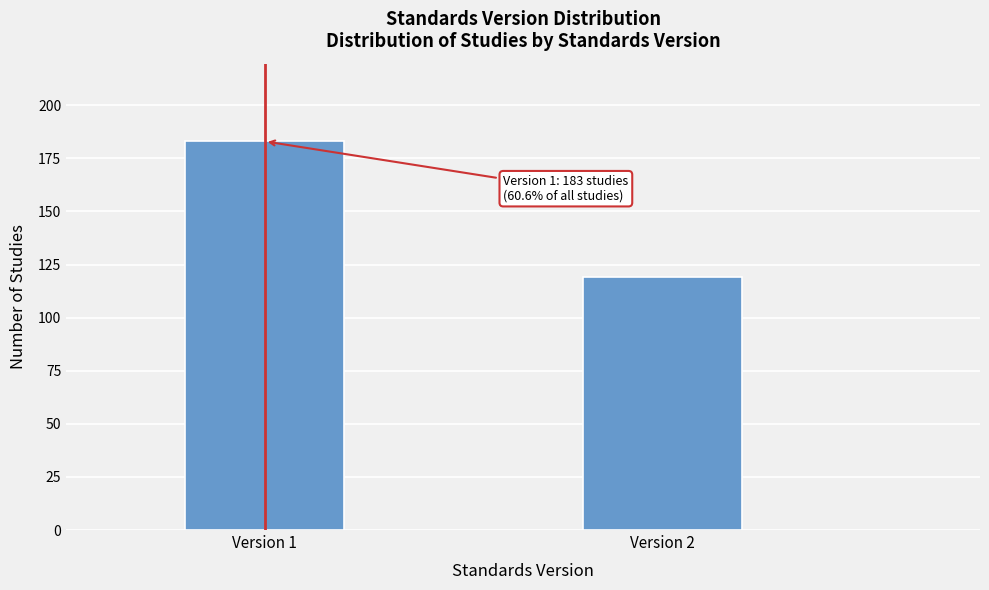

Reading left to right, extract all data points from this chart.

Version 1=183	Version 2=119